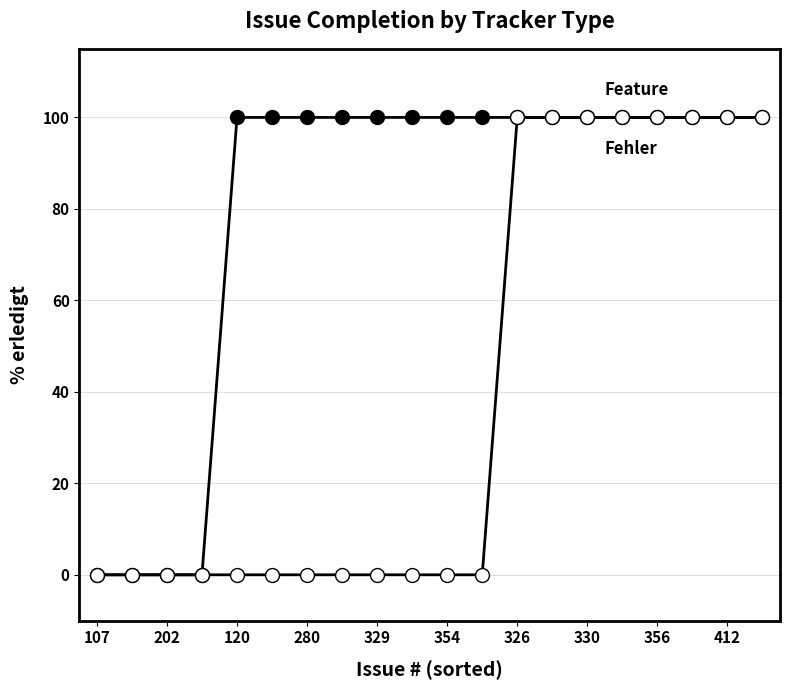

Does the chart have visible grid lines?

Yes